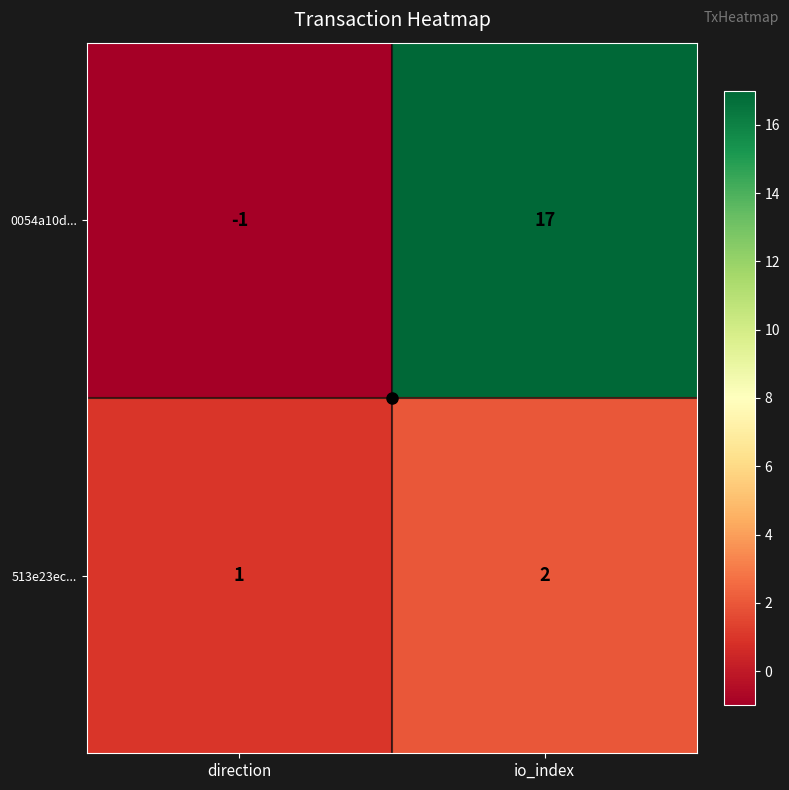

Is it true that 0054a10d... equals 0 at direction?

False